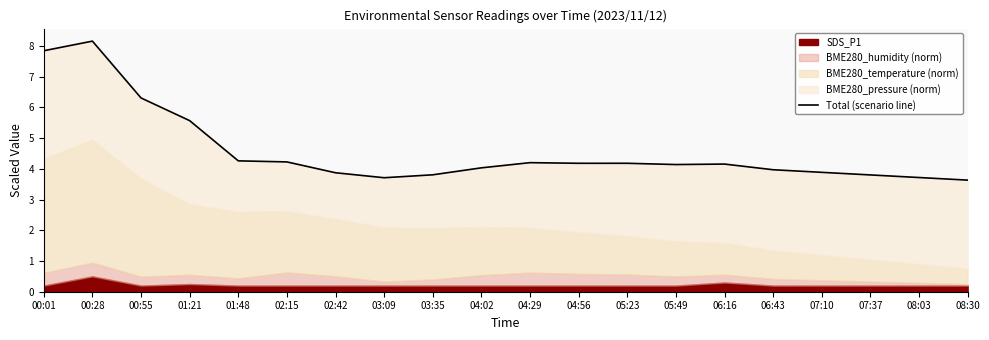

At which category does the chart reach its minimum across all series?

08:30